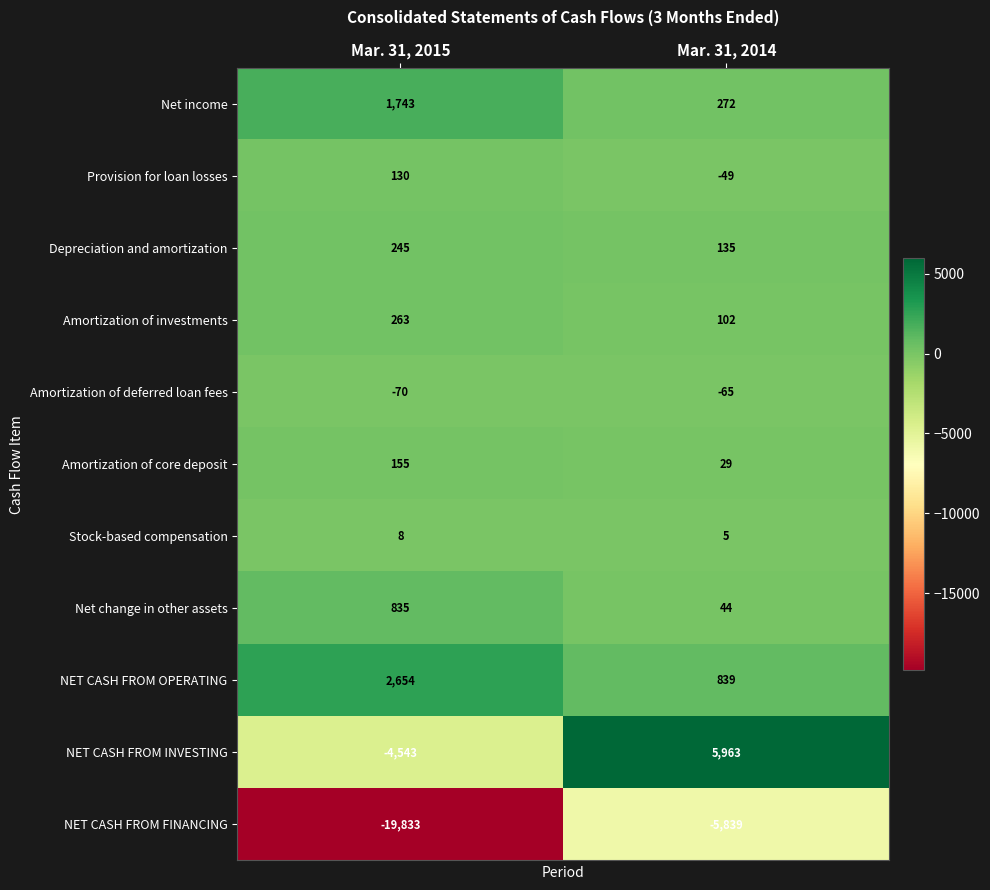

Rank the series by their maximum value, from highest to lowest.

NET CASH FROM INVESTING, NET CASH FROM OPERATING, Net income, Net change in other assets, Amortization of investments, Depreciation and amortization, Amortization of core deposit, Provision for loan losses, Stock-based compensation, Amortization of deferred loan fees, NET CASH FROM FINANCING